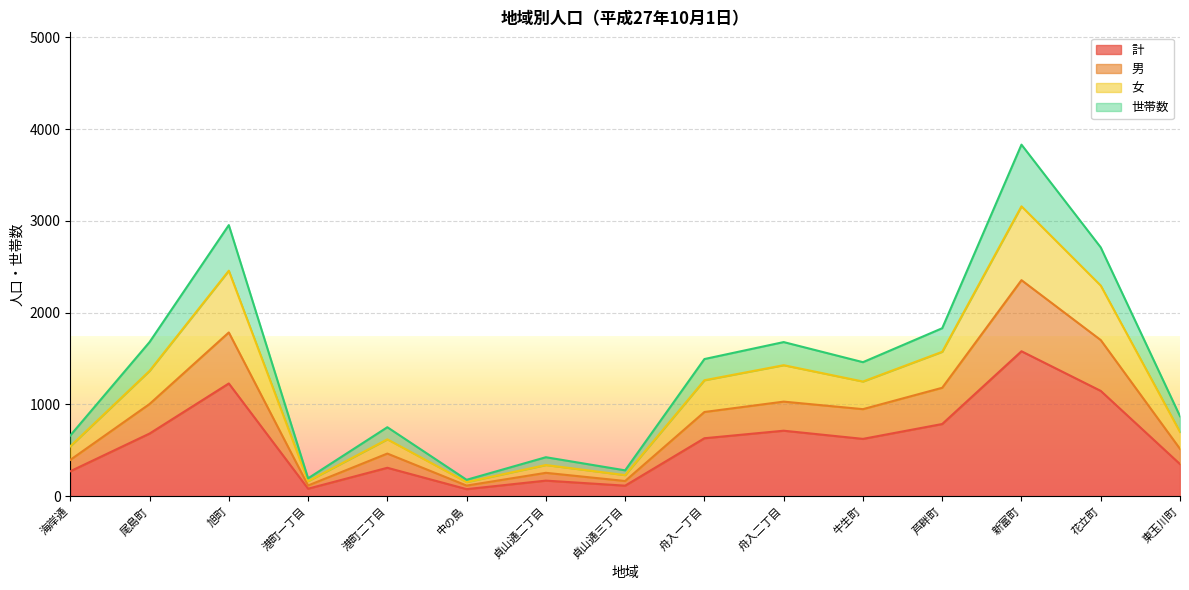

True or false: 男 and 女 intersect in this chart.

False